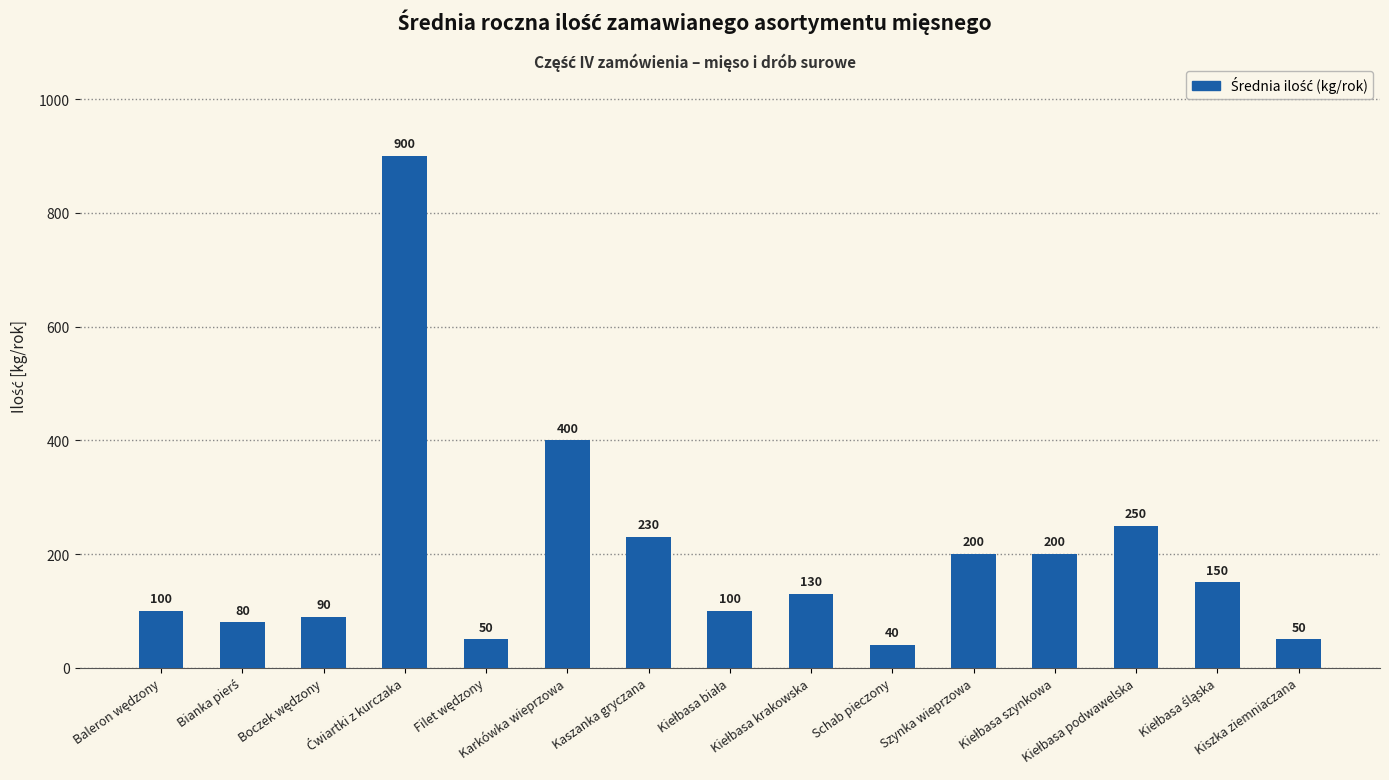

What is the maximum value shown in the chart?

900